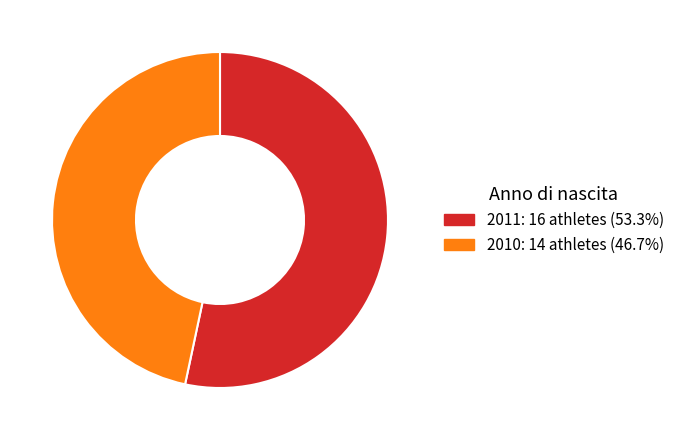

Count the number of slices in the pie.

2